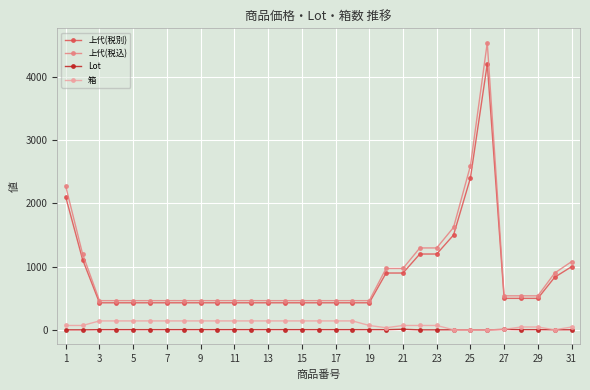

What is the minimum value for 上代(税別)?

430